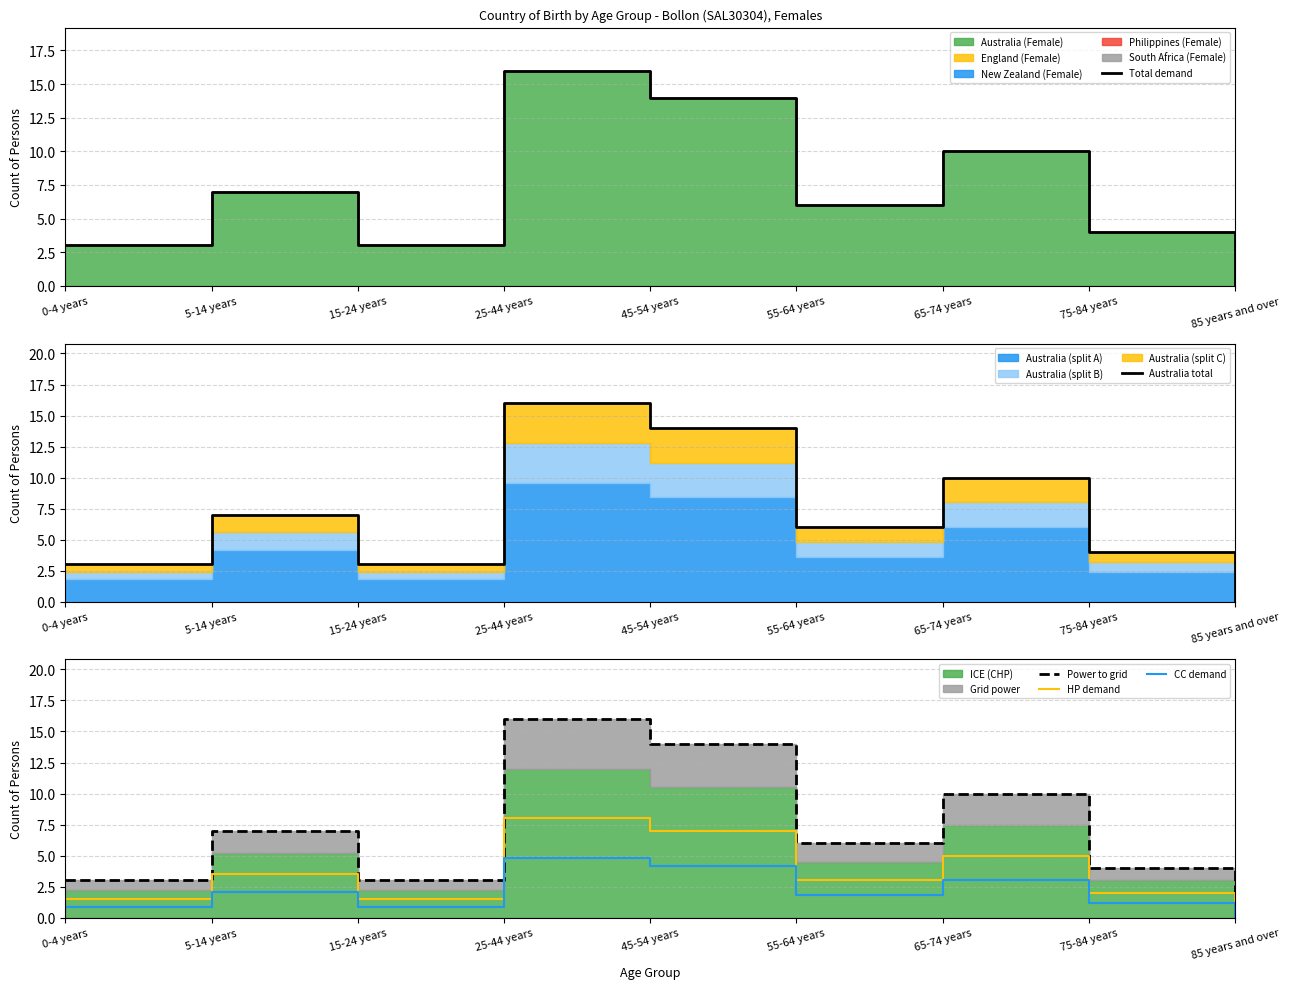

What is the difference between the maximum and minimum values in the Australia total series?

16.0